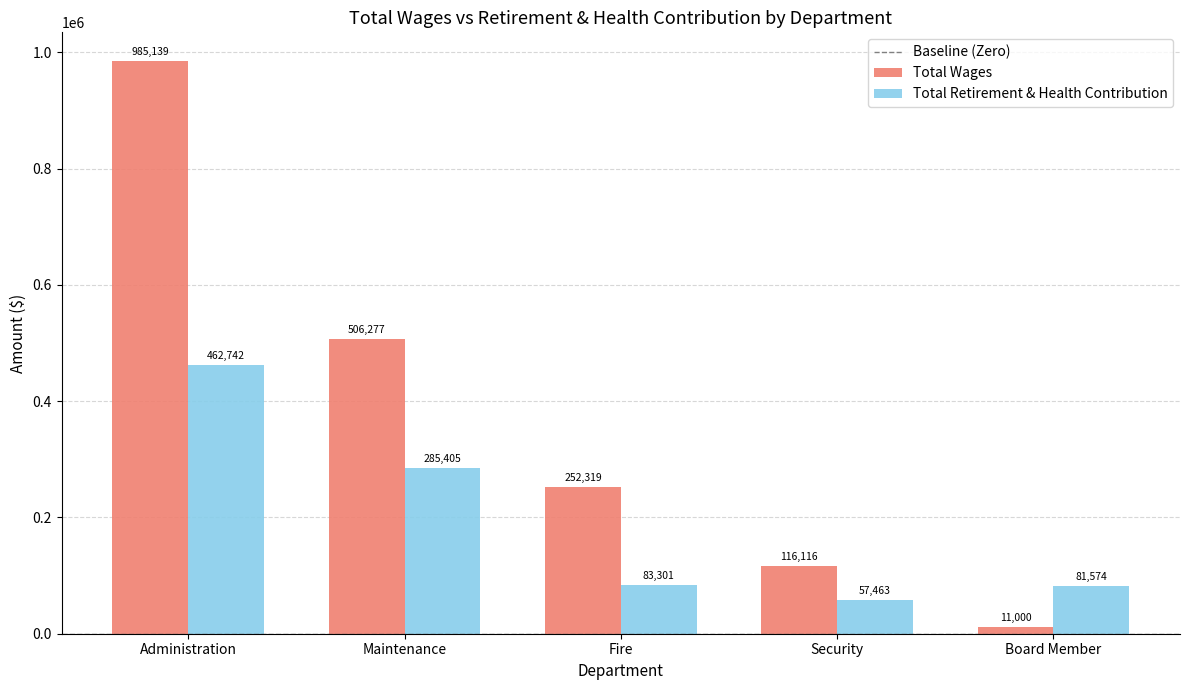

Rank the series by their average value, from lowest to highest.

Total Retirement & Health Contribution, Total Wages